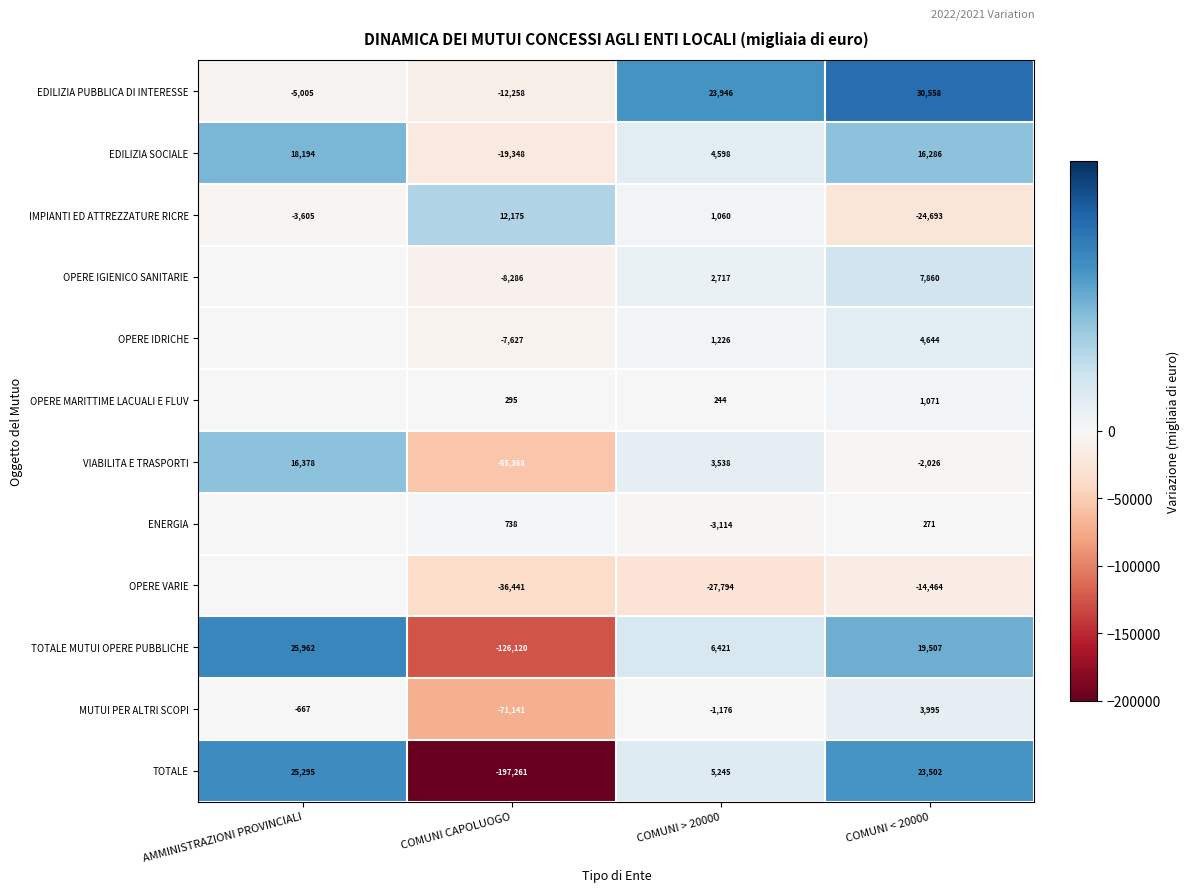

What is the difference between the TOTALE values at COMUNI > 20000 and COMUNI < 20000?

18257